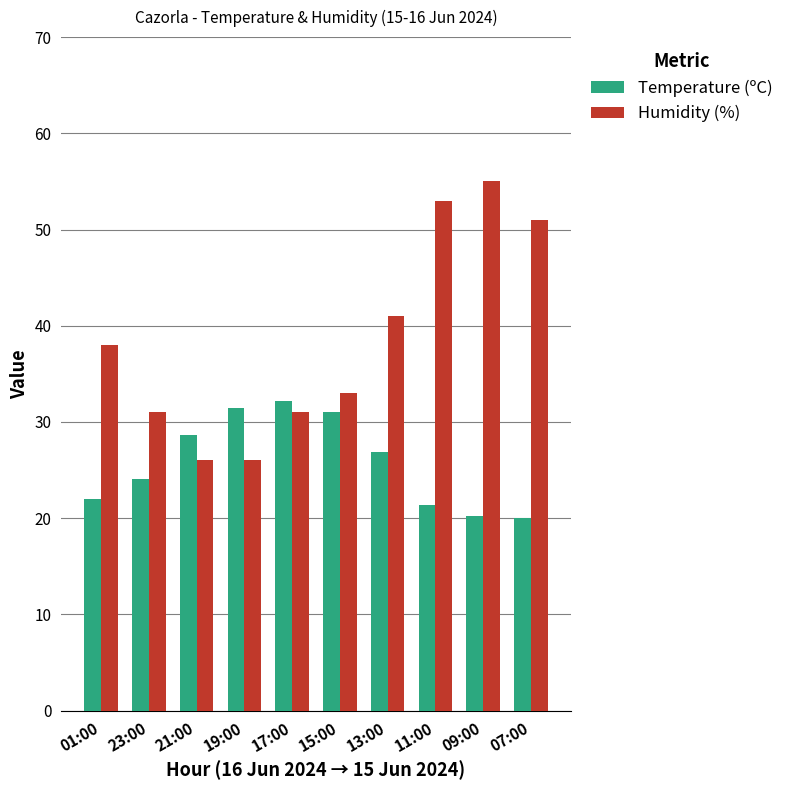

What position from the left is 11:00?

8